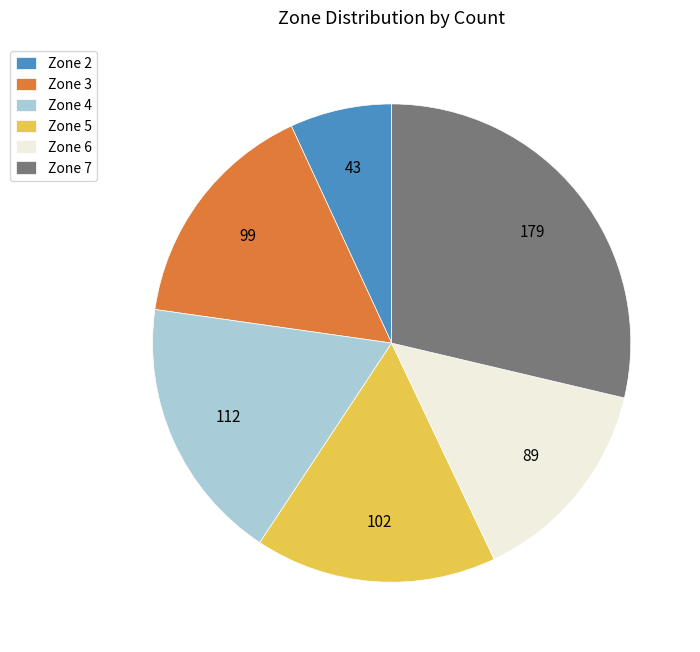

Count the number of slices in the pie.

6